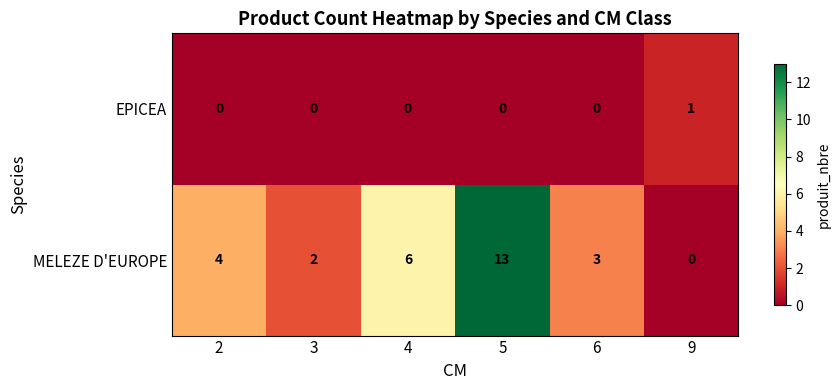

Reading right to left, extract all data points from this chart.

EPICEA: 1	0	0	0	0	0
MELEZE D'EUROPE: 0	3	13	6	2	4